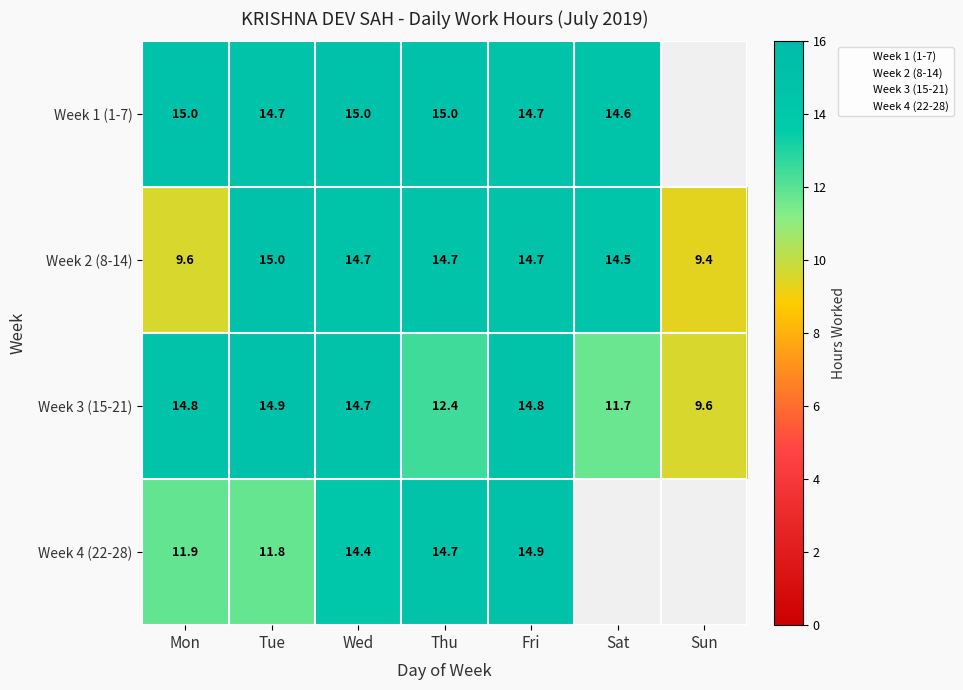

How many distinct data groups are displayed?

4